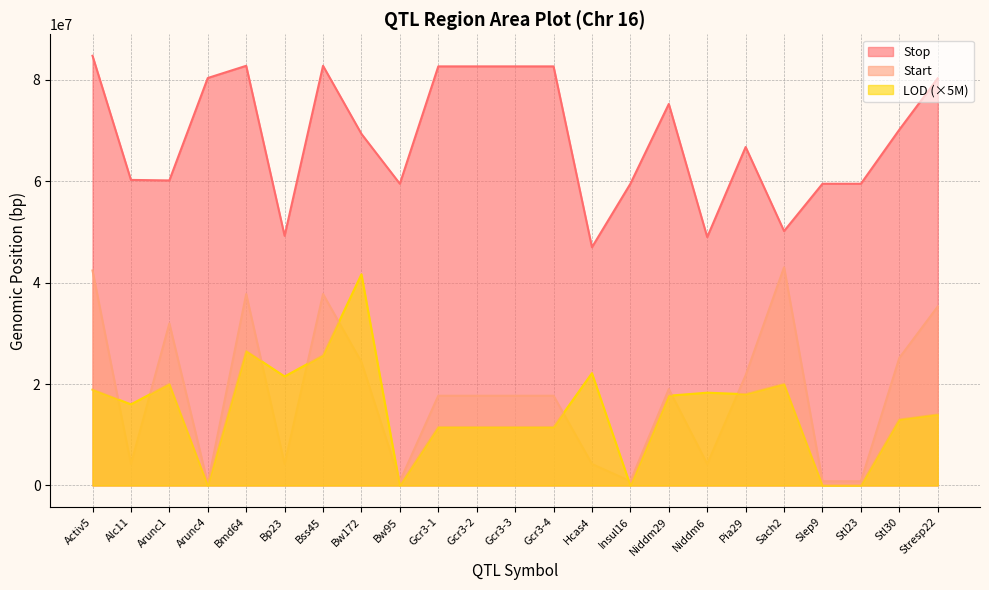

Count the number of categories in the chart.

23